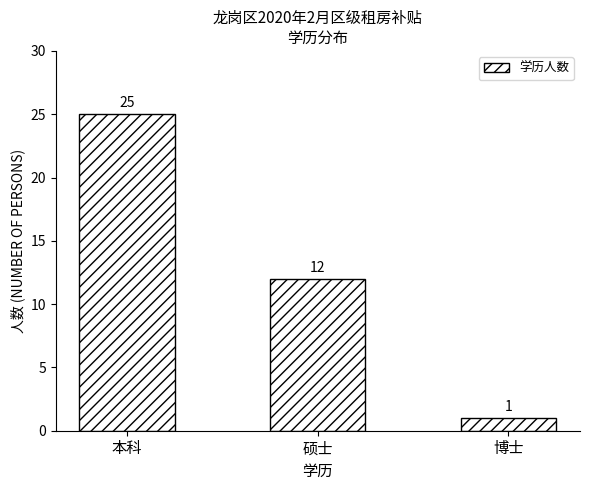

Where does the data first go above 12?

本科